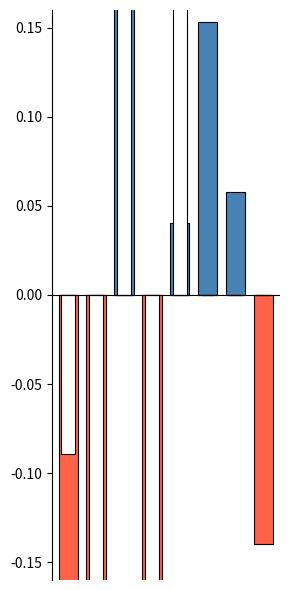

How many series are shown in this chart?

4